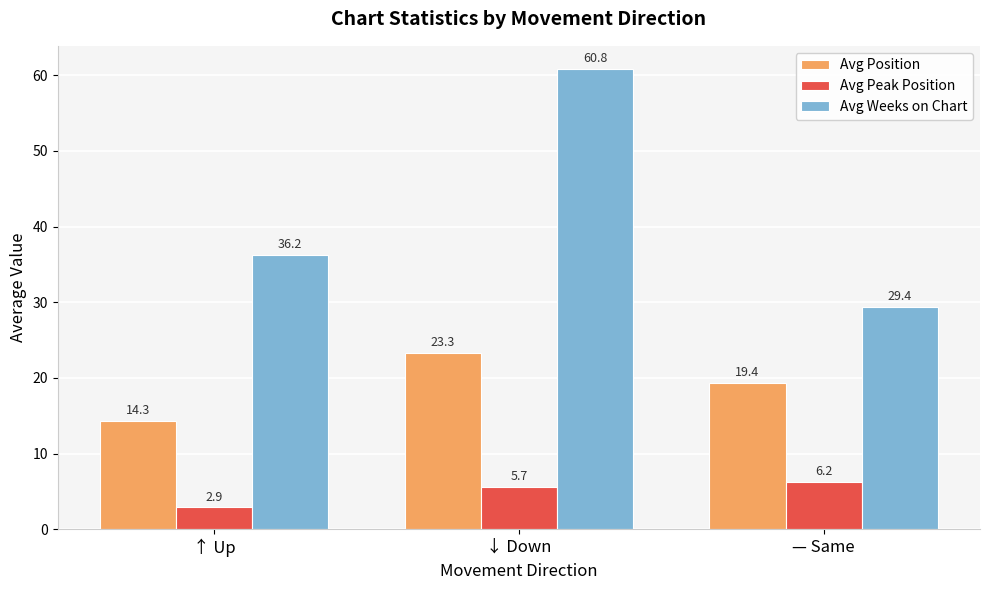

What is the label of the 1st bar from the left?

↑ Up